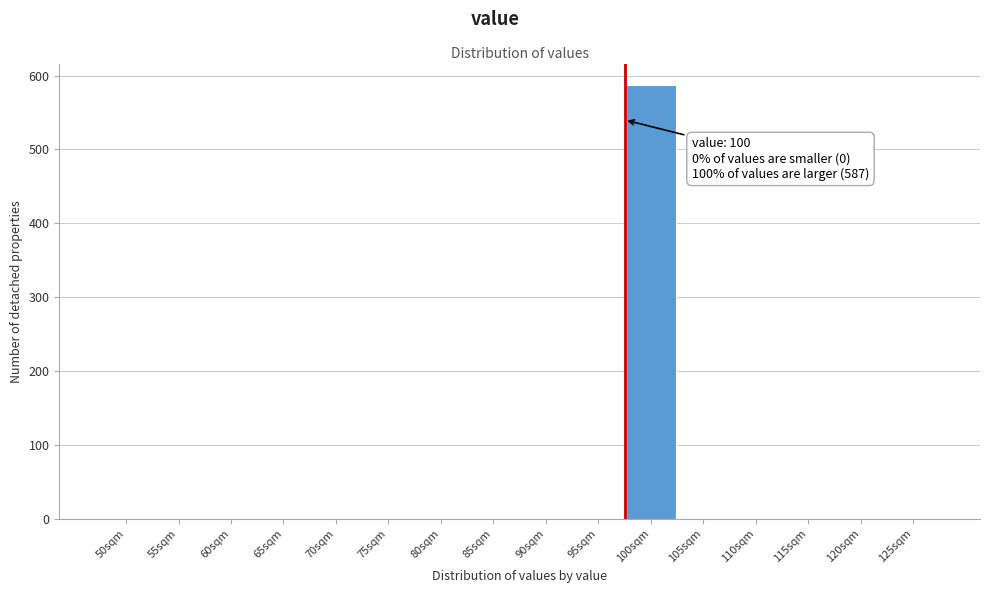

Reading right to left, what are all the values shown in this chart?

125sqm=0	120sqm=0	115sqm=0	110sqm=0	105sqm=0	100sqm=587	95sqm=0	90sqm=0	85sqm=0	80sqm=0	75sqm=0	70sqm=0	65sqm=0	60sqm=0	55sqm=0	50sqm=0